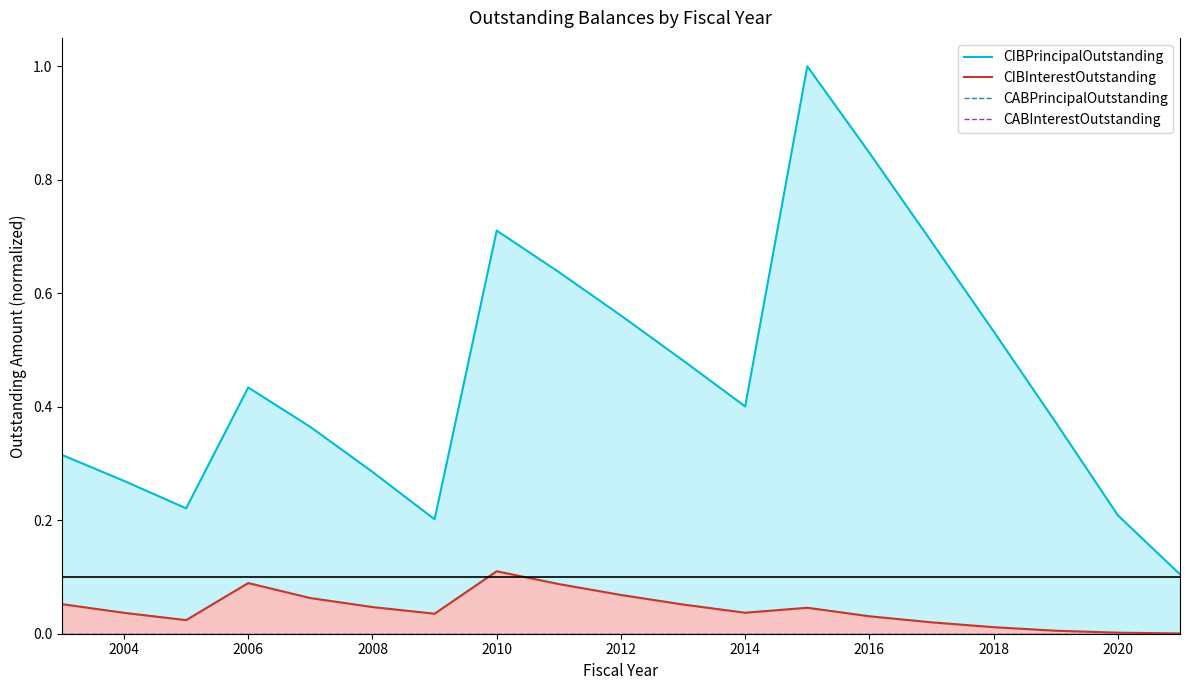

Reading left to right, transcribe all the data shown in this chart.

CIBPrincipalOutstanding: 0.3	0.3	0.2	0.4	0.4	0.3	0.2	0.7	0.6	0.6	0.5	0.4	1.0	0.8	0.7	0.5	0.4	0.2	0.1
CIBInterestOutstanding: 0.1	0.0	0.0	0.1	0.1	0.0	0.0	0.1	0.1	0.1	0.1	0.0	0.0	0.0	0.0	0.0	0.0	0.0	0.0
CABPrincipalOutstanding: 0.0	0.0	0.0	0.0	0.0	0.0	0.0	0.0	0.0	0.0	0.0	0.0	0.0	0.0	0.0	0.0	0.0	0.0	0.0
CABInterestOutstanding: 0.0	0.0	0.0	0.0	0.0	0.0	0.0	0.0	0.0	0.0	0.0	0.0	0.0	0.0	0.0	0.0	0.0	0.0	0.0